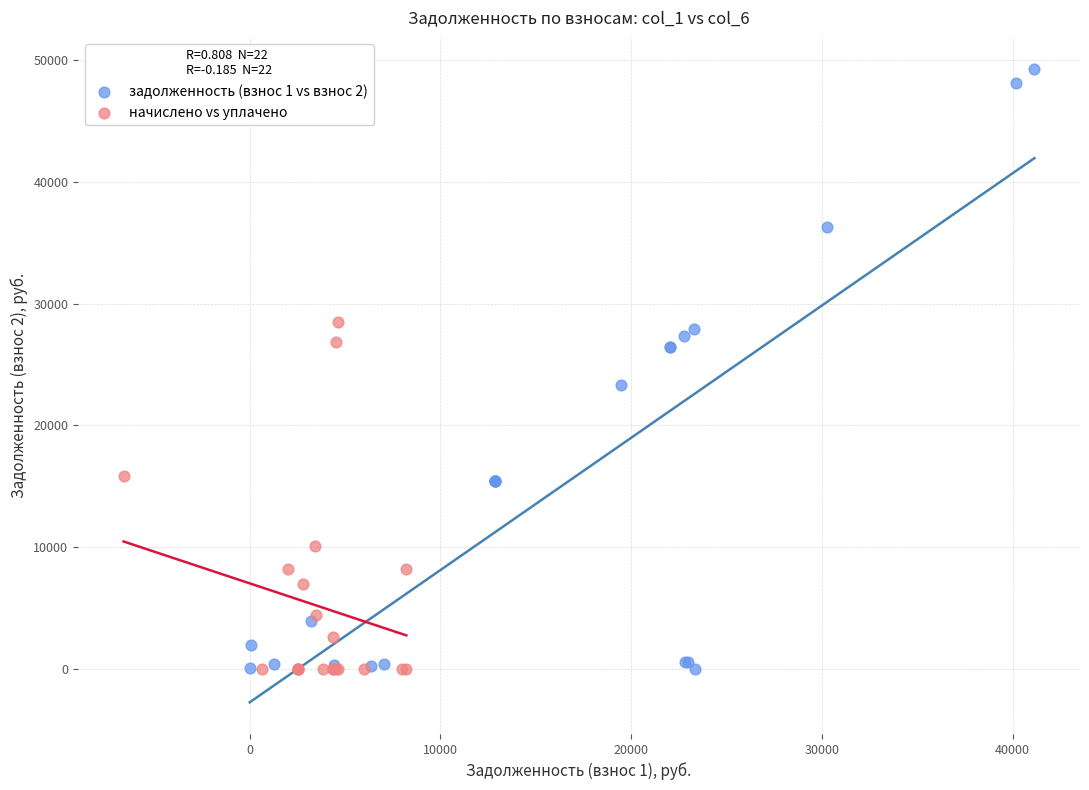

Which series has the largest Y range (max minus min)?

задолженность (взнос 1 vs взнос 2)